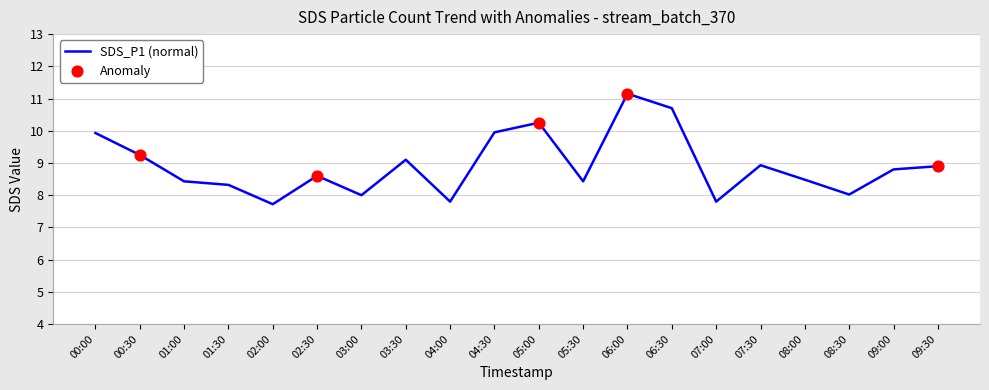

Which has a higher value, 03:00 or 06:30?

06:30